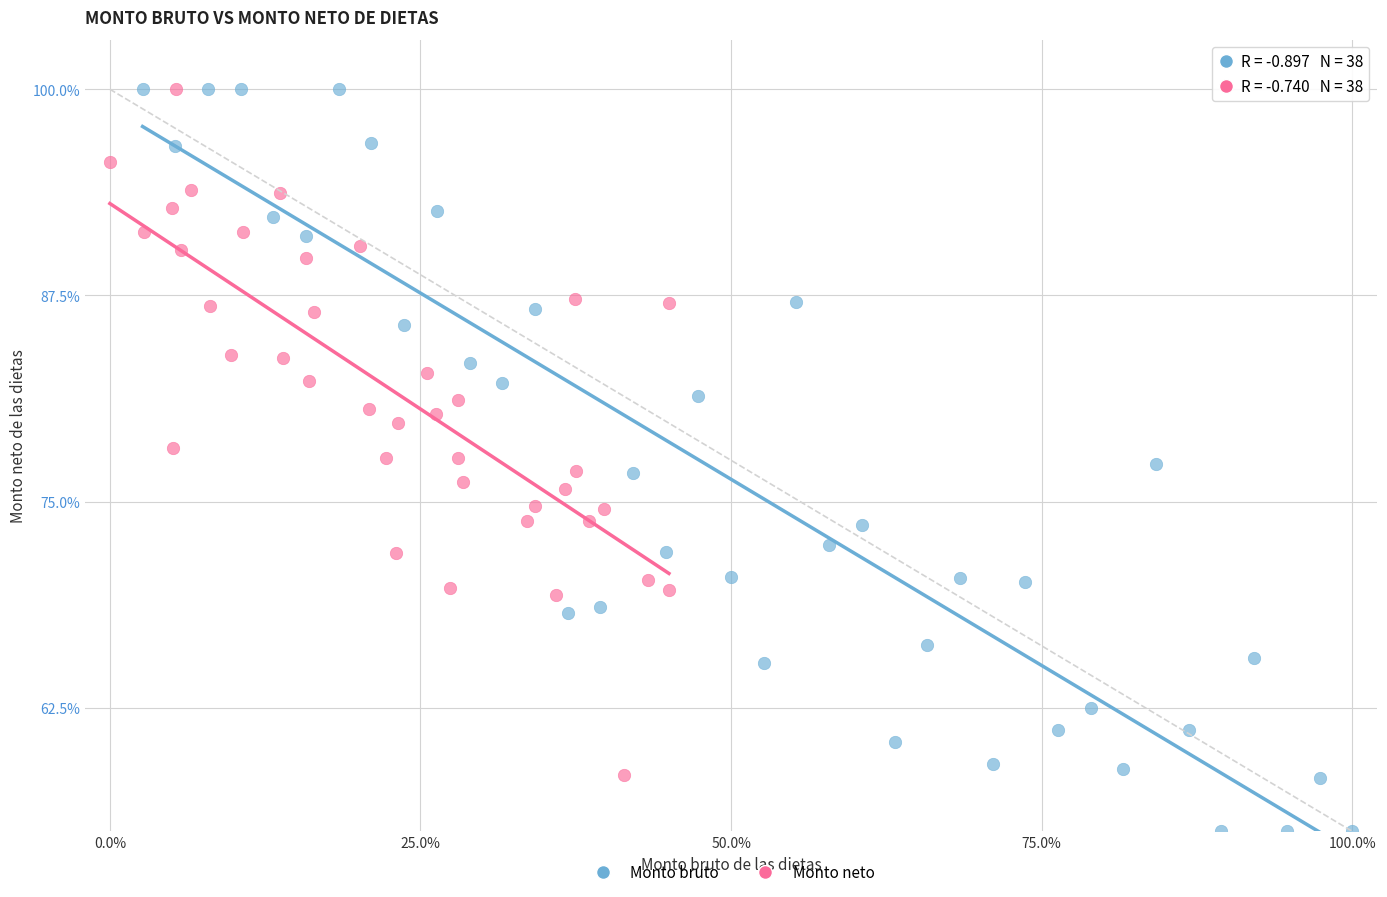

Which series contains the lowest Y value?

Monto bruto